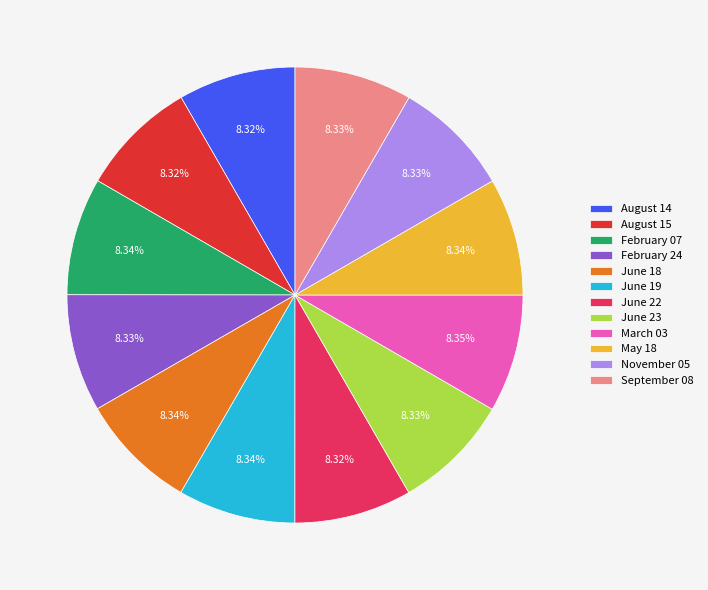

To the nearest percent, what is the combined percentage of February 07 and June 22?

17%